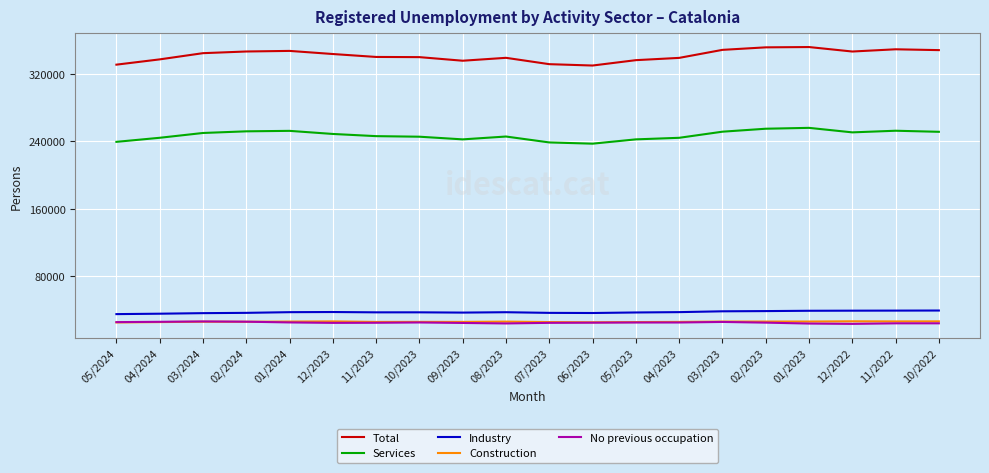

The value of Services at 10/2023 is 245412. True or false?

True